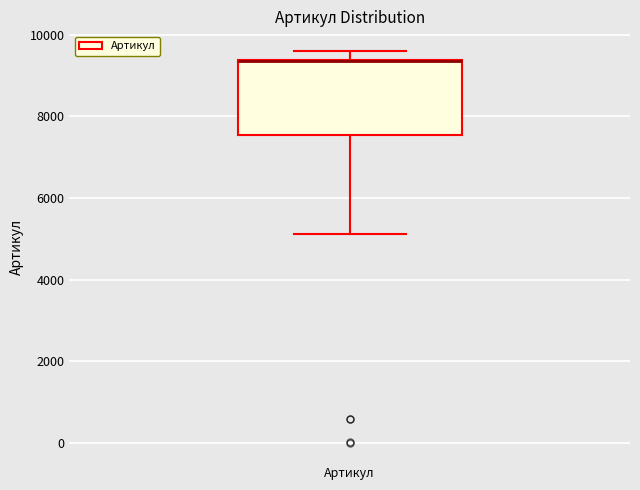

Where does the lower whisker of the box for Артикул end on the y-axis? The values are not printed on the chart, so give them approximately, as read against the axis.

5200